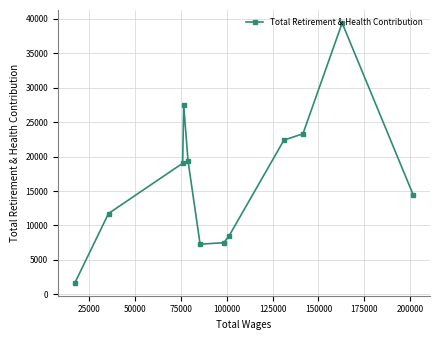

What is the minimum value shown in the chart?

1701